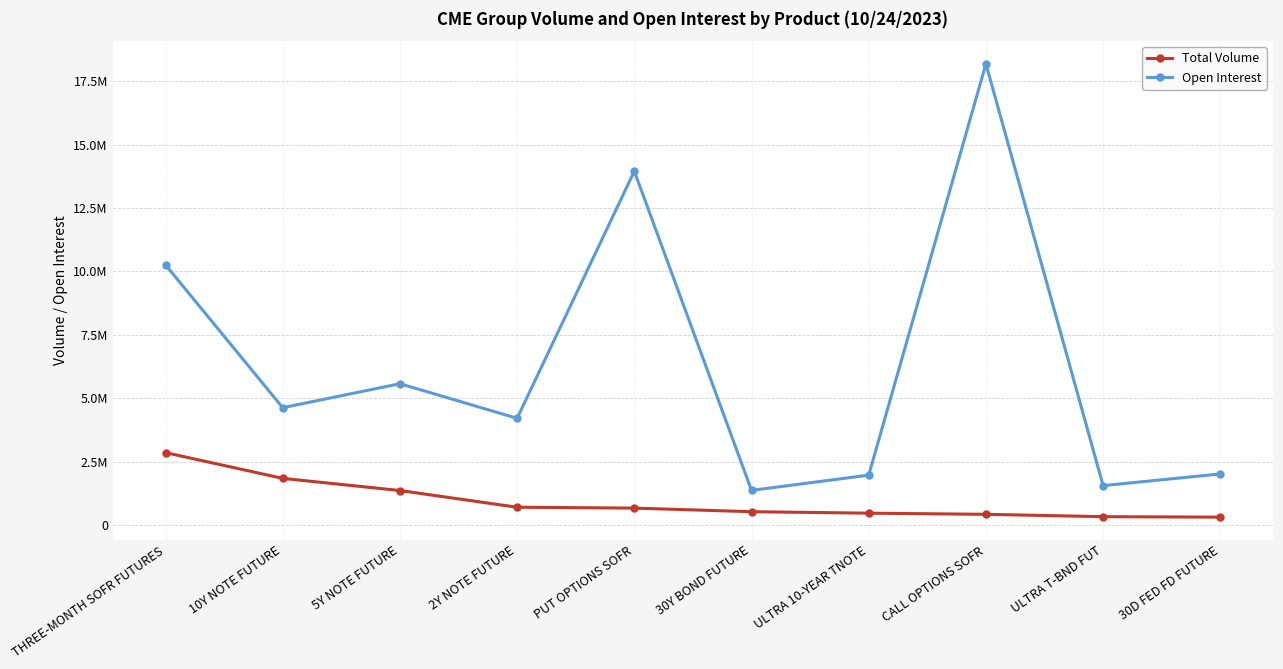

At which category is the sum across all series the highest?

CALL OPTIONS SOFR